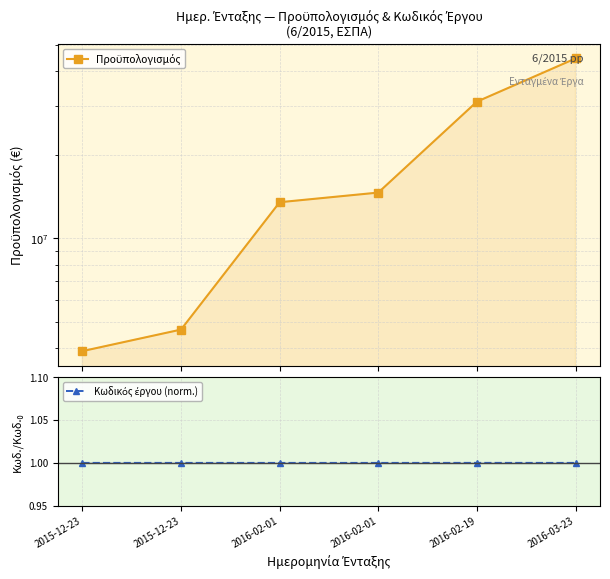

At which label does Κωδικός έργου (norm.) first exceed 1?

2015-12-23